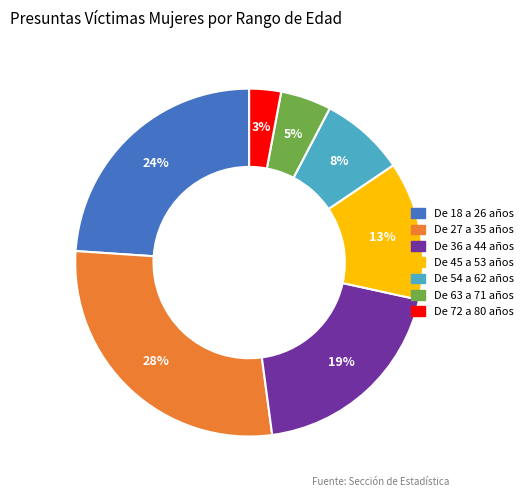

Which category has the biggest portion of the pie?

De 27 a 35 años